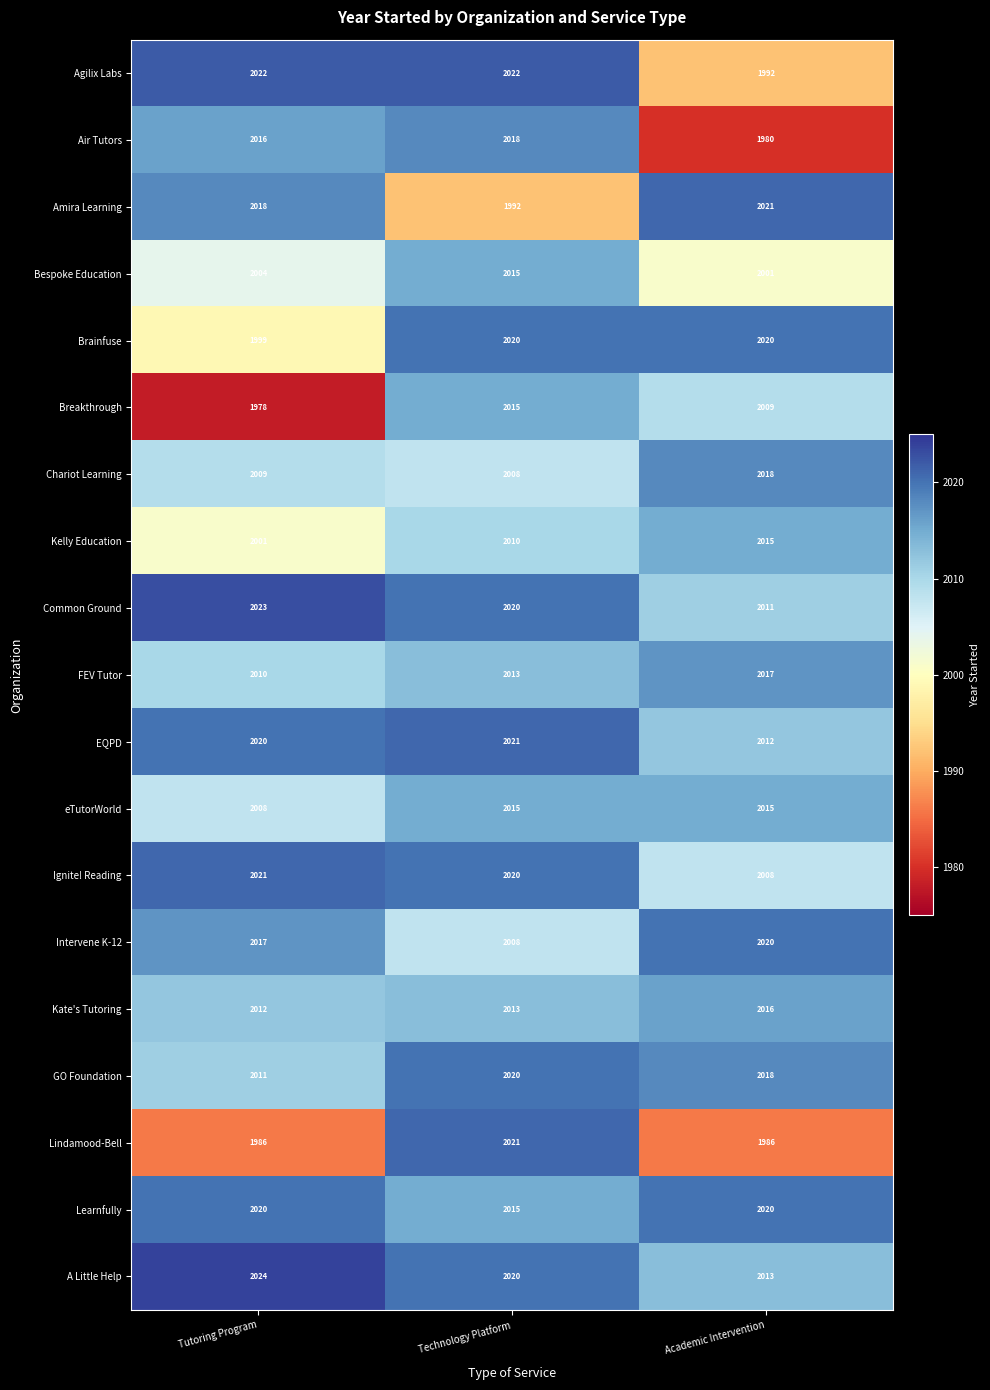

How many Brainfuse values are between 1999 and 2020?

3